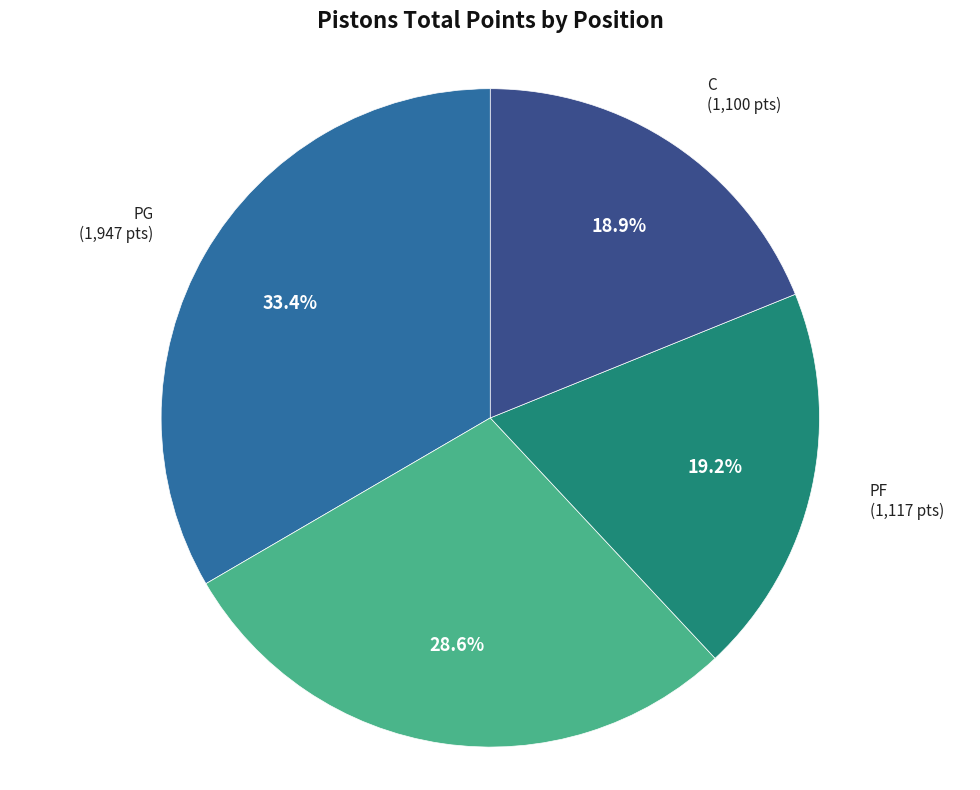

Which has a higher value, PG or C?

PG